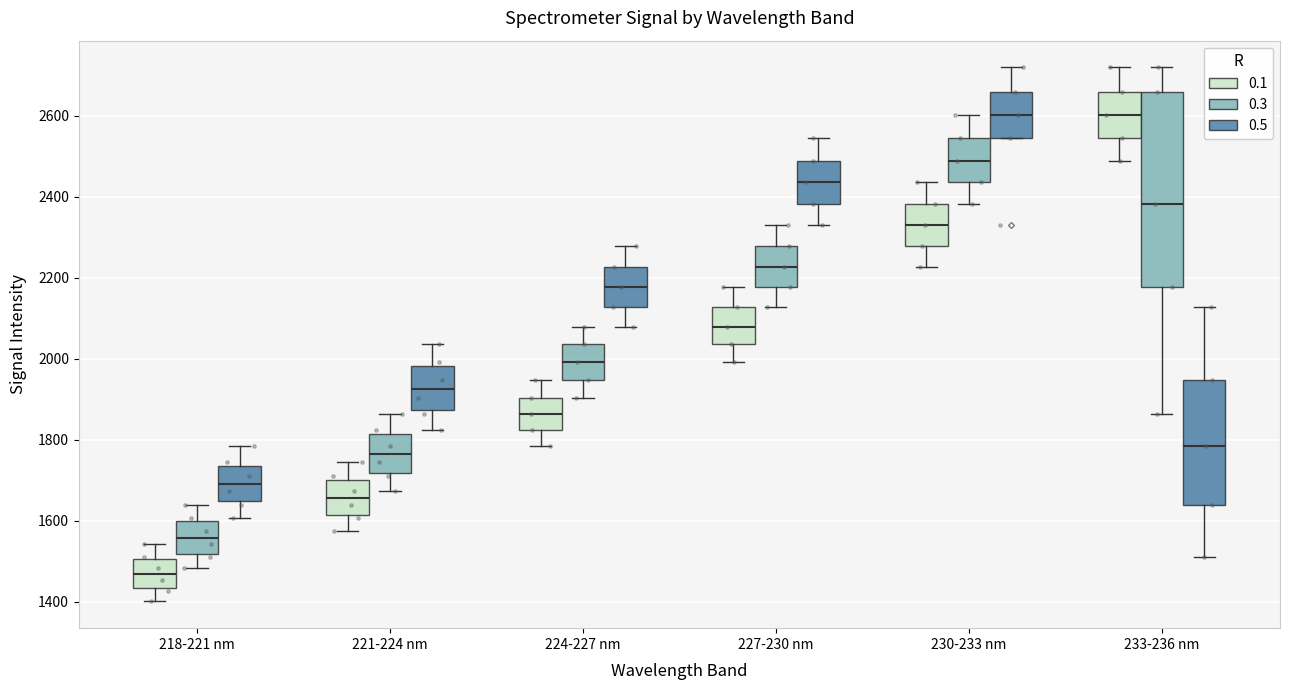

Reading left to right, read every box against the y-axis: the position of its median line, the range the box covers, and the ends of its whiskers. The values are not printed on the chart, so give them approximately, as read against the axis.

218-221 nm (0.1): median 1460, box 1440 to 1500, whiskers 1400 to 1540
218-221 nm (0.3): median 1560, box 1520 to 1600, whiskers 1480 to 1640
218-221 nm (0.5): median 1700, box 1640 to 1740, whiskers 1600 to 1780
221-224 nm (0.1): median 1660, box 1620 to 1700, whiskers 1580 to 1740
221-224 nm (0.3): median 1760, box 1720 to 1820, whiskers 1680 to 1860
221-224 nm (0.5): median 1920, box 1880 to 1980, whiskers 1820 to 2040
224-227 nm (0.1): median 1860, box 1820 to 1900, whiskers 1780 to 1940
224-227 nm (0.3): median 2000, box 1940 to 2040, whiskers 1900 to 2080
224-227 nm (0.5): median 2180, box 2120 to 2220, whiskers 2080 to 2280
227-230 nm (0.1): median 2080, box 2040 to 2120, whiskers 2000 to 2180
227-230 nm (0.3): median 2220, box 2180 to 2280, whiskers 2120 to 2320
227-230 nm (0.5): median 2440, box 2380 to 2480, whiskers 2320 to 2540
230-233 nm (0.1): median 2320, box 2280 to 2380, whiskers 2220 to 2440
230-233 nm (0.3): median 2480, box 2440 to 2540, whiskers 2380 to 2600
230-233 nm (0.5): median 2600, box 2540 to 2660, whiskers 2540 to 2720
233-236 nm (0.1): median 2600, box 2540 to 2660, whiskers 2480 to 2720
233-236 nm (0.3): median 2380, box 2180 to 2660, whiskers 1860 to 2720
233-236 nm (0.5): median 1780, box 1640 to 1940, whiskers 1520 to 2120